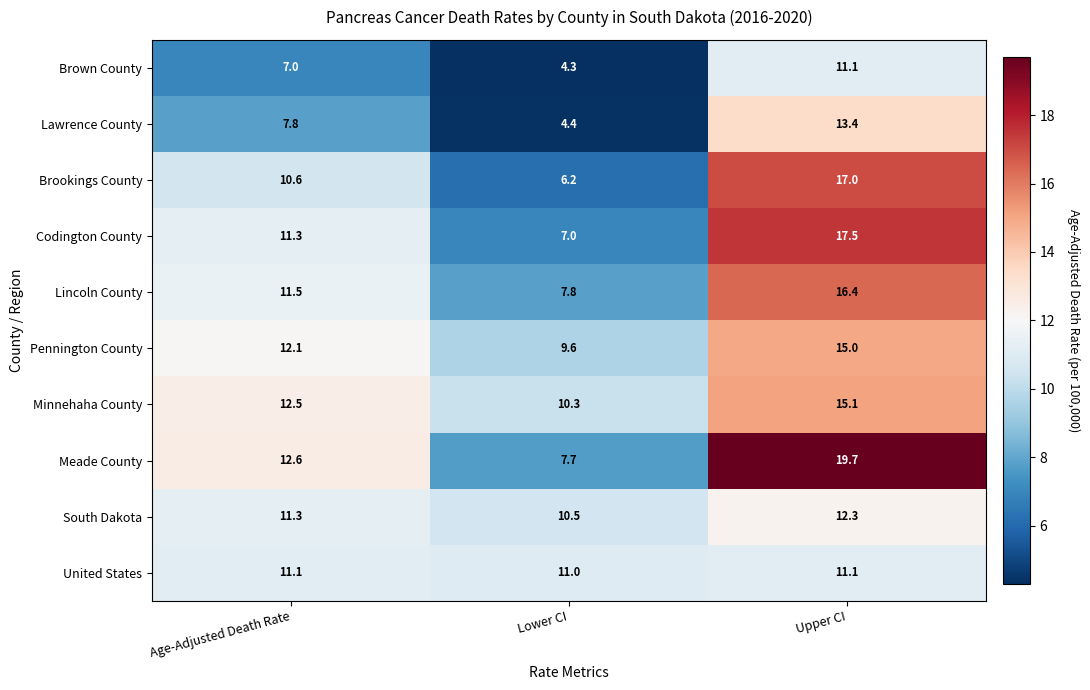

The value of Lawrence County at Age-Adjusted Death Rate is 7.8. True or false?

True